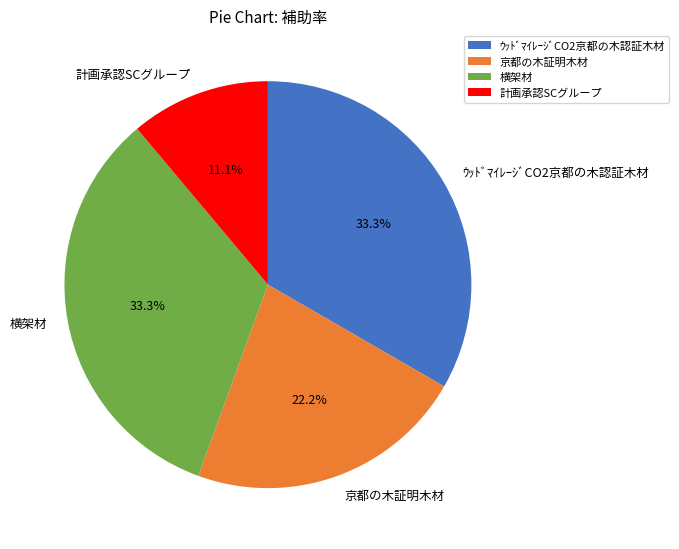

True or false: 計画承認SCグループ accounts for 1% of the total.

False